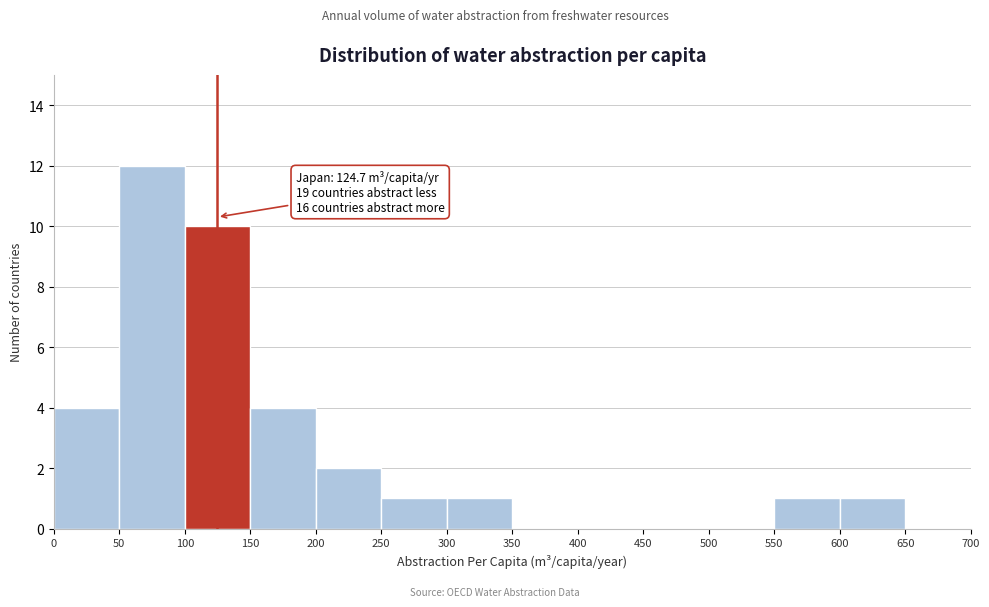

Over which range of the x-axis is the bar tallest?

50 to 100